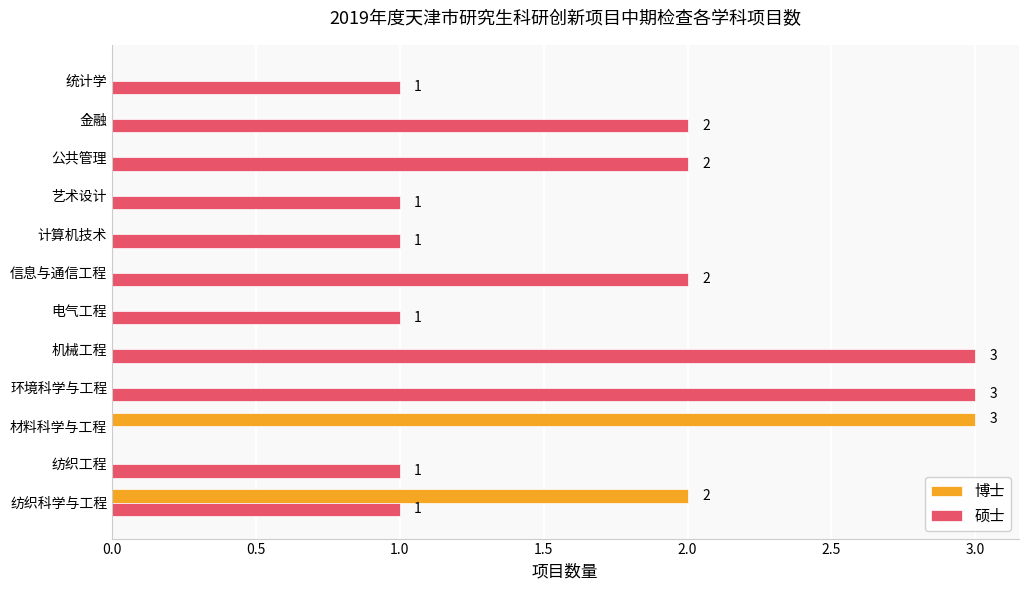

How many 硕士 values are between 1 and 2?

9